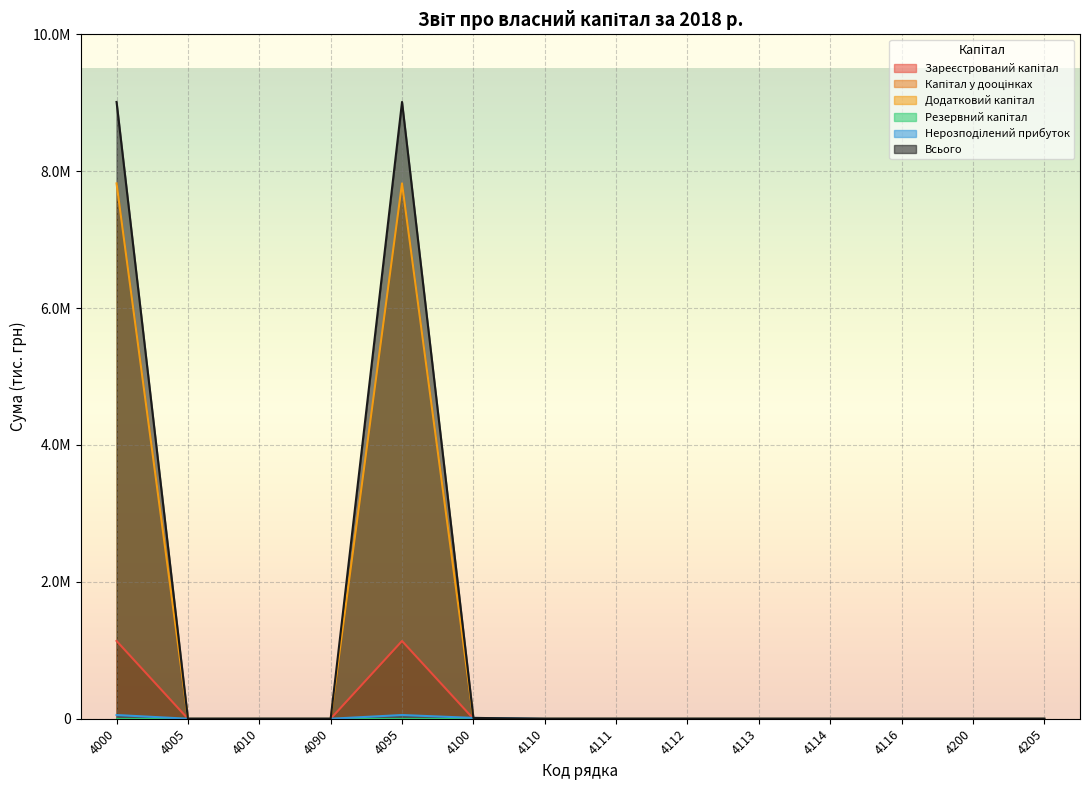

Where is the first local maximum for Нерозподілений прибуток?

4095